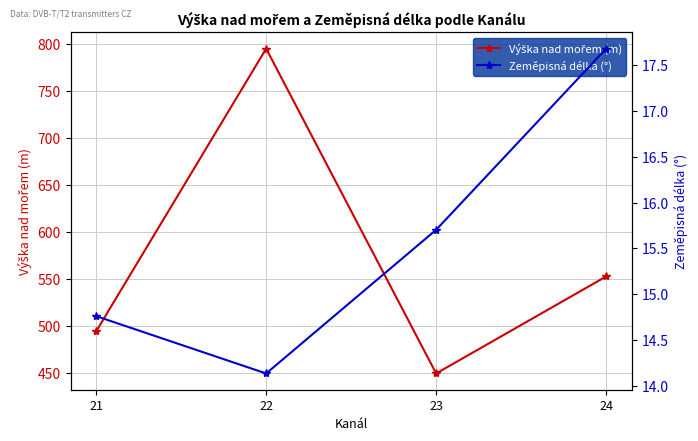

Reading left to right, extract all data points from this chart.

Výška nad mořem (m): 494.7	795.1	449.9	553.0
Zeměpisná délka (°): 14.8	14.1	15.7	17.7